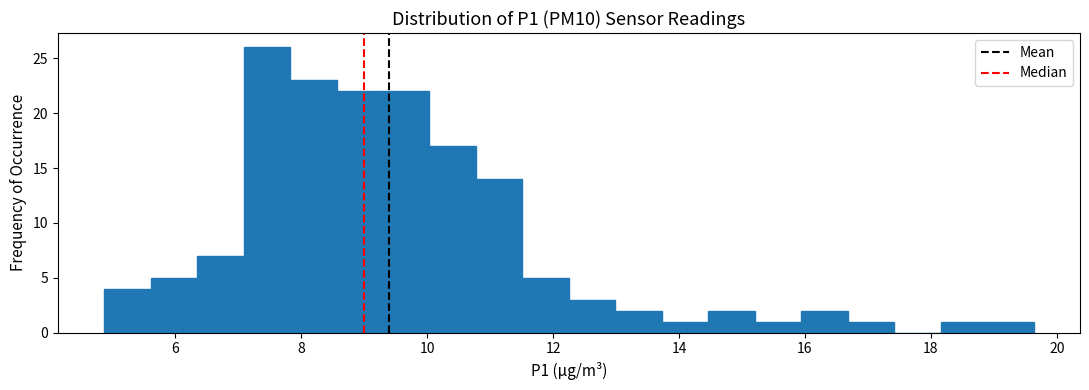

Around what value on the x-axis is the tallest bar? Give the approximate position of its centre, as read against the axis.

7.4